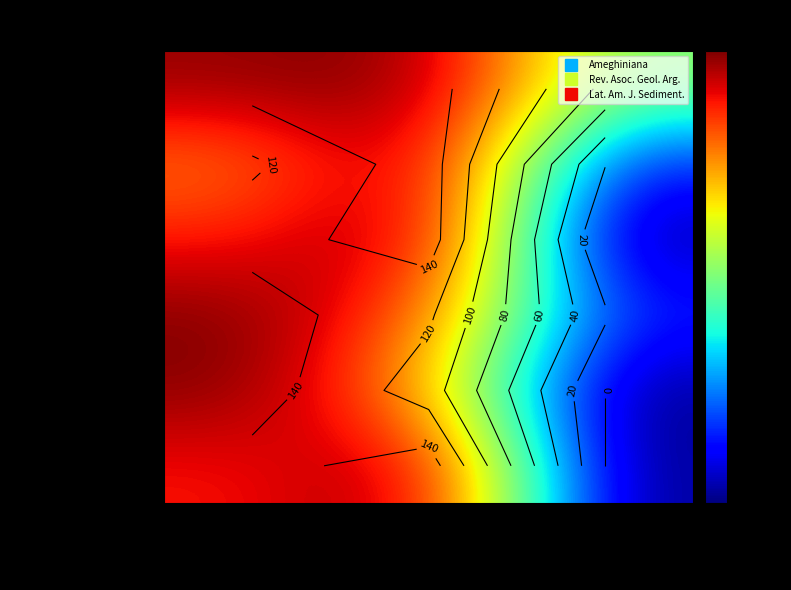

What is the difference between the Total Docs (2005) values at Lat. Am. J. Sediment. and Ameghiniana?

95.8